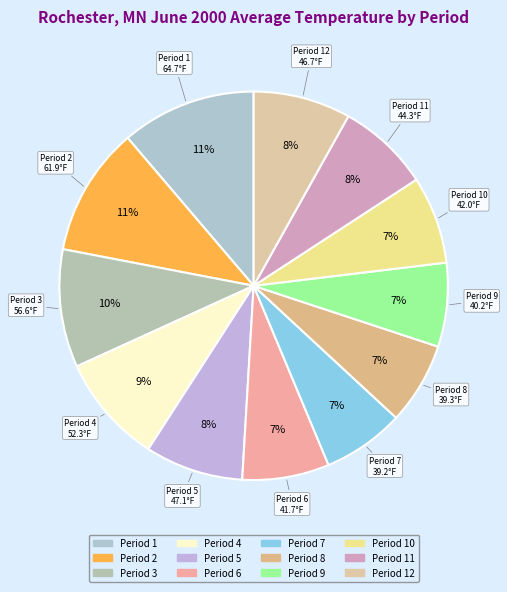

Rank the categories by value from lowest to highest.

Period 7, Period 8, Period 9, Period 6, Period 10, Period 11, Period 12, Period 5, Period 4, Period 3, Period 2, Period 1